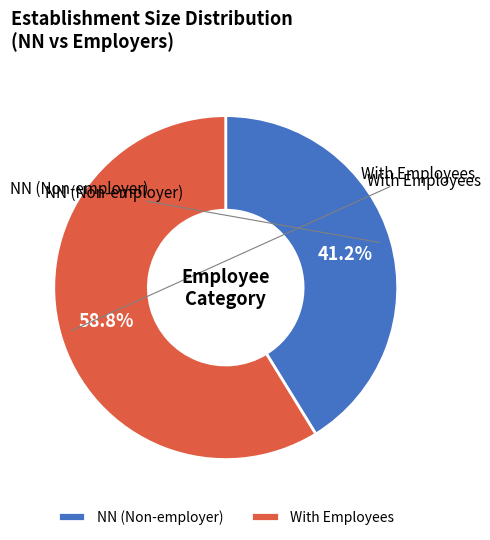

Rank the categories by value from highest to lowest.

With Employees, NN (Non-employer)